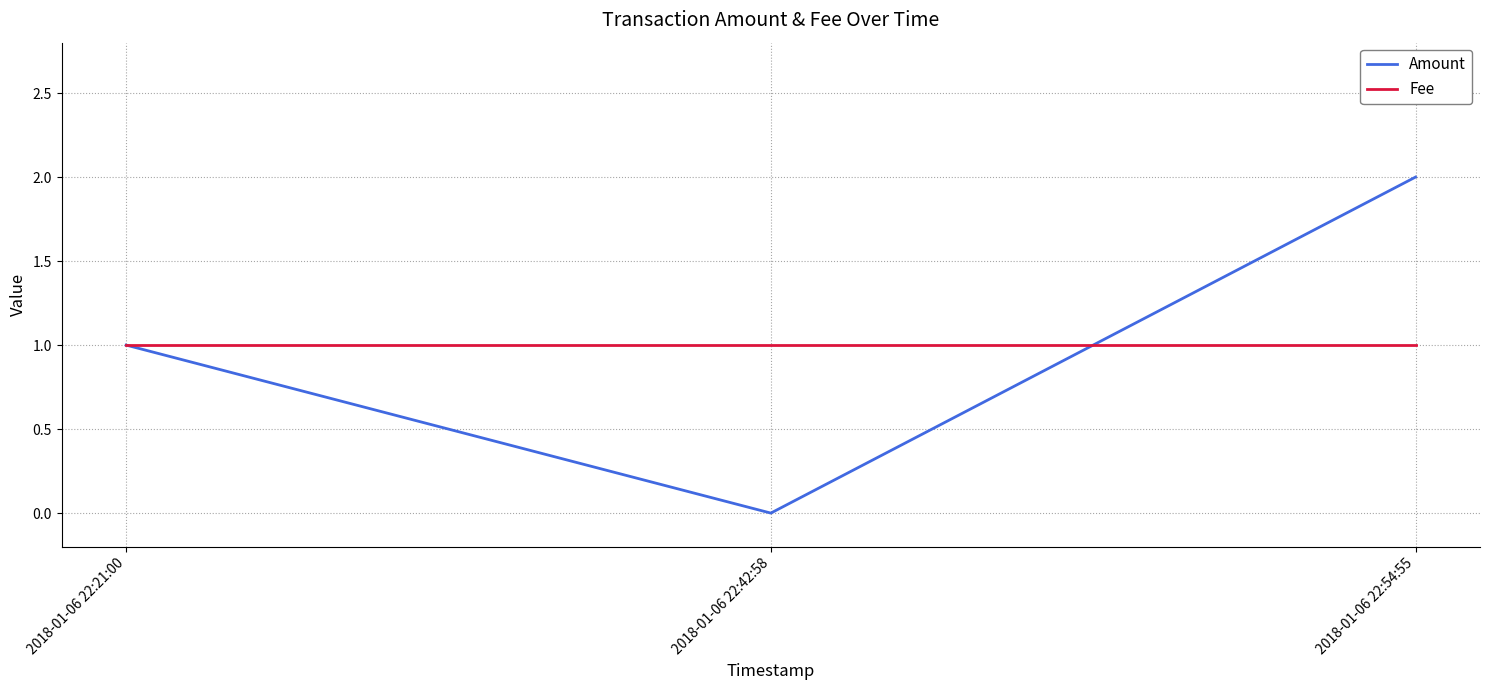

What is the difference between the maximum and minimum values in the Amount series?

2